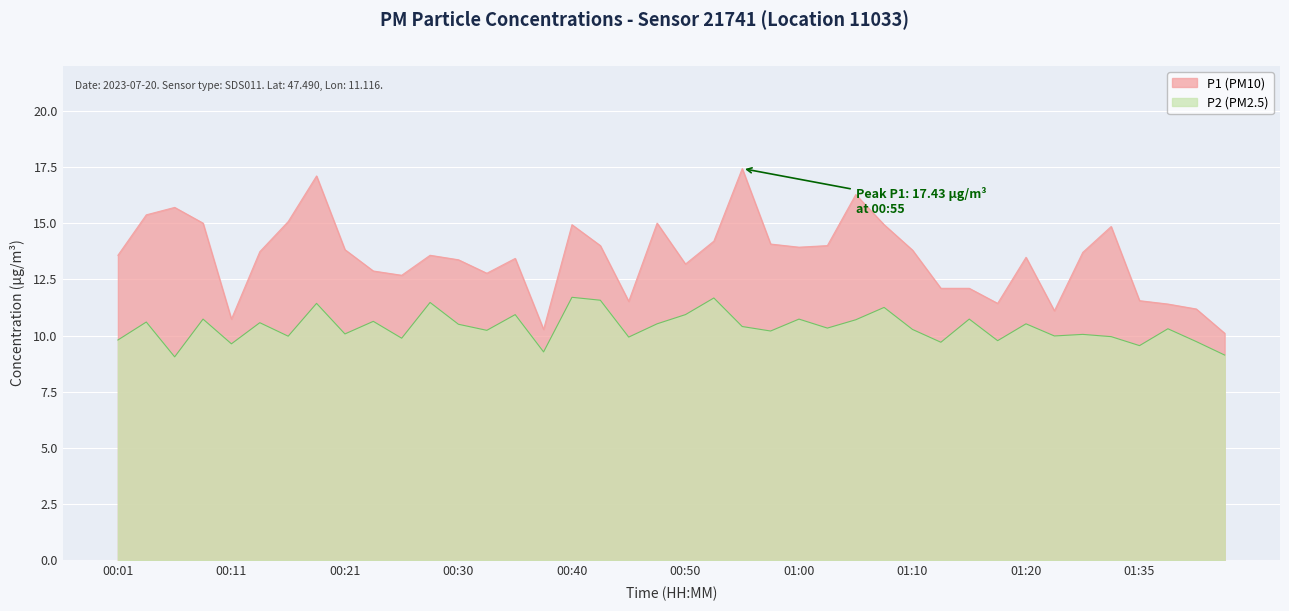

Where is the first local minimum for P2?

00:06